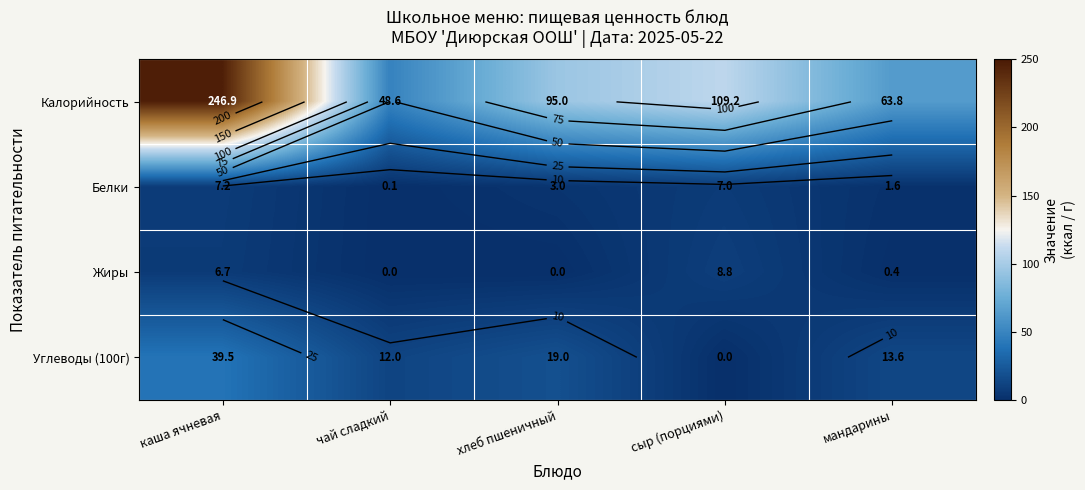

The Белки series shows 1.9 at сыр (порциями). True or false?

False